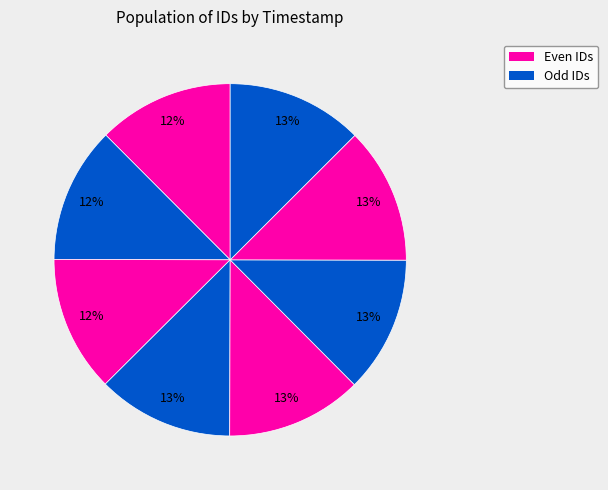

How many slices are in this pie chart?

8